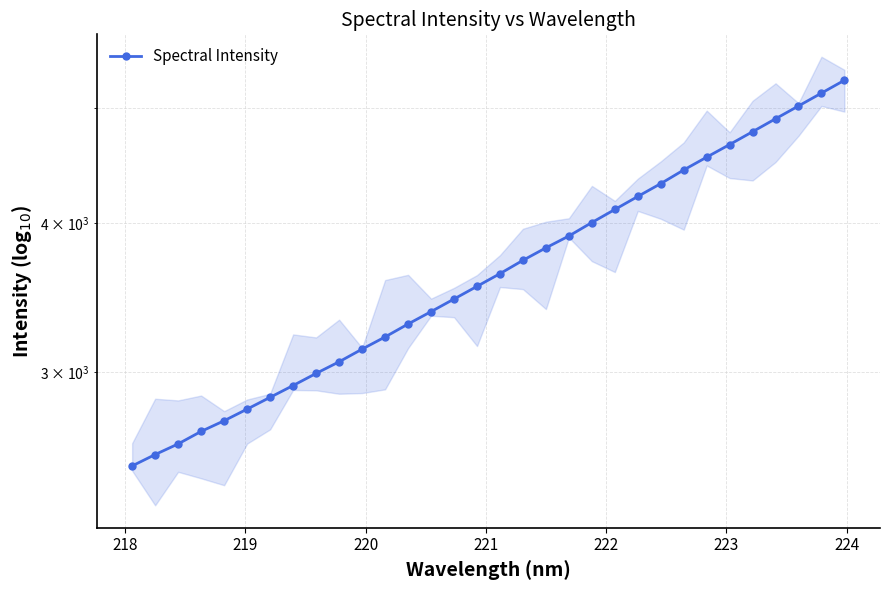

Reading left to right, extract all data points from this chart.

2500.1	2555.8	2609.0	2672.9	2728.7	2790.8	2855.2	2921.2	2990.4	3058.5	3134.3	3209.1	3290.4	3370.3	3453.6	3539.3	3627.4	3722.4	3813.2	3901.7	4004.8	4107.0	4212.0	4318.0	4433.6	4544.8	4657.2	4774.5	4895.3	5018.2	5144.7	5274.2